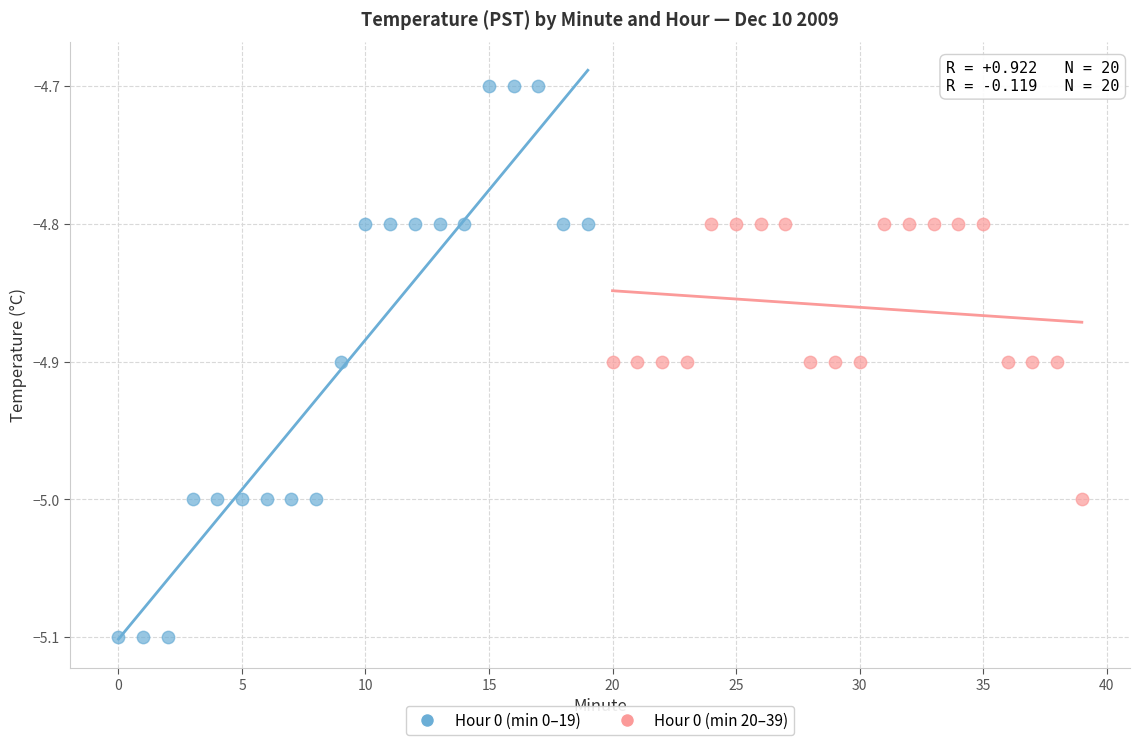

Which series has the widest spread of Y values?

Hour 0 (min 0–19)